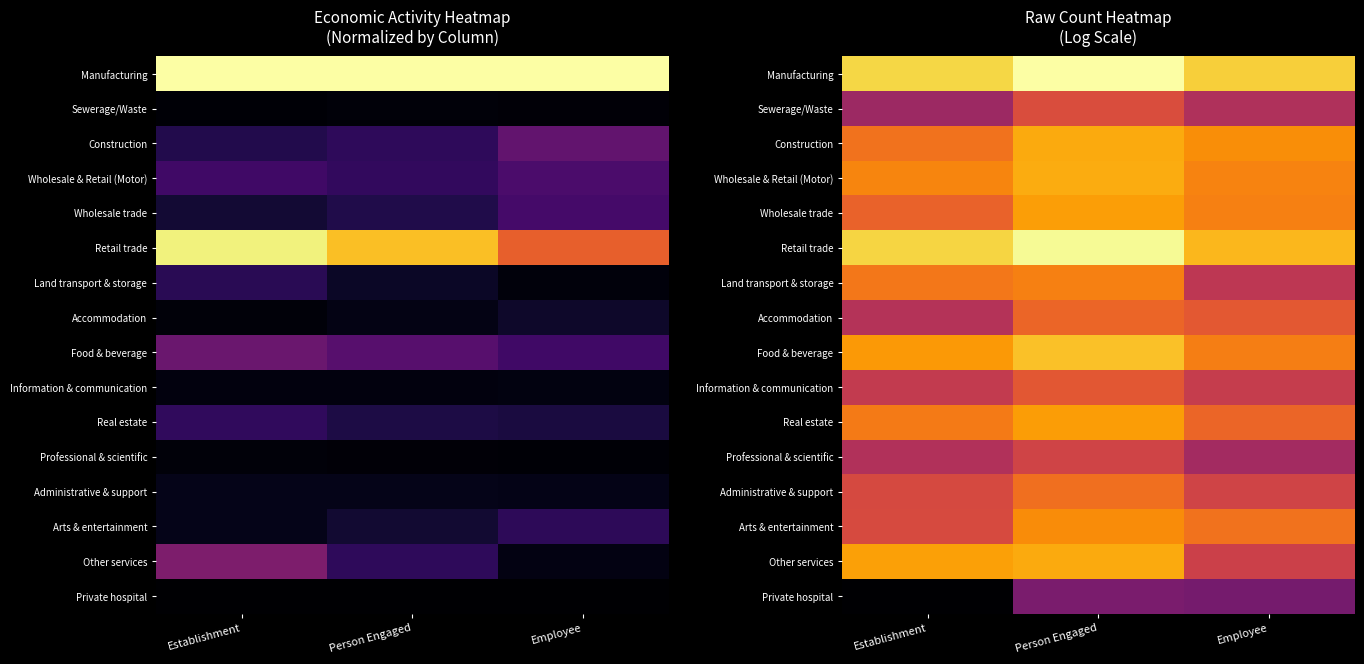

The Arts & entertainment series shows 12.8 at Person Engaged. True or false?

False